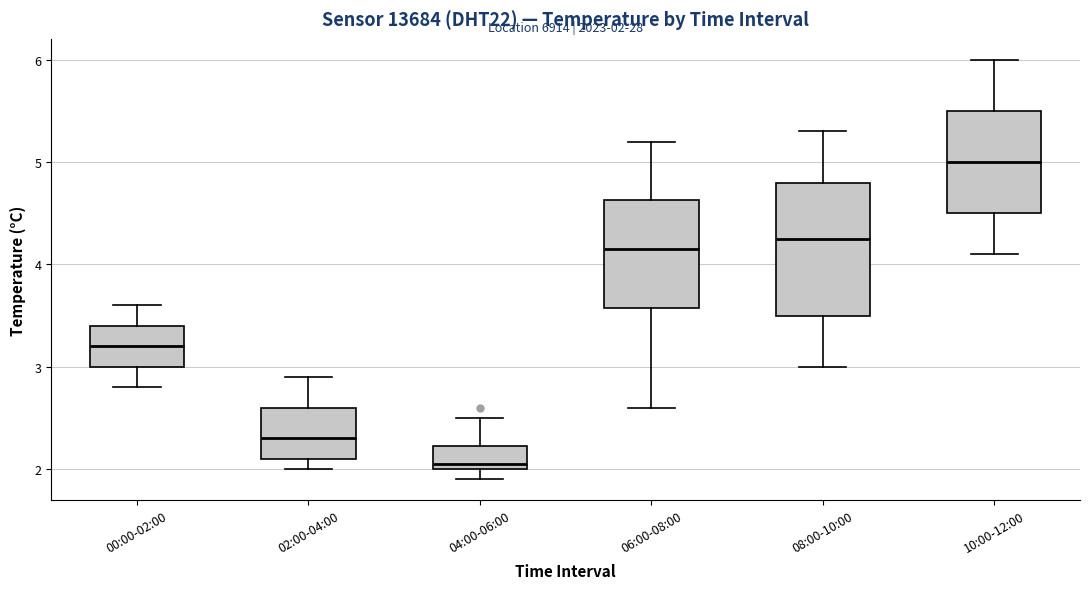

Which box has the highest median line?

10:00-12:00